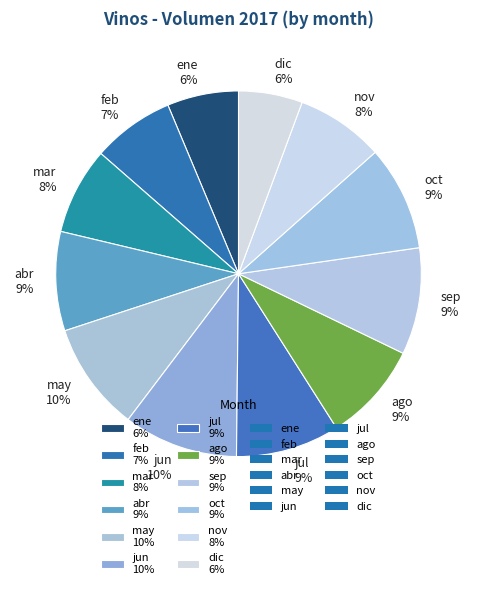

To the nearest percent, what portion does feb represent?

7%